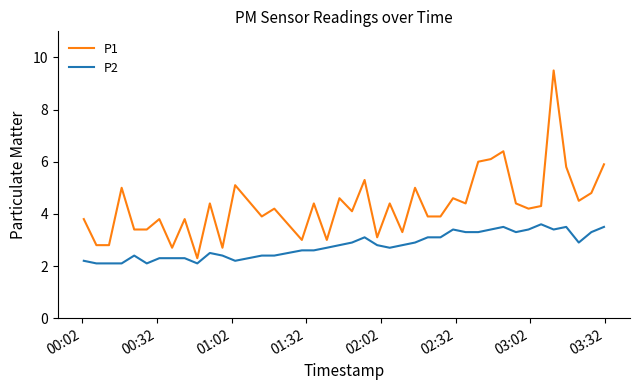

Which series has the widest spread of values?

P1